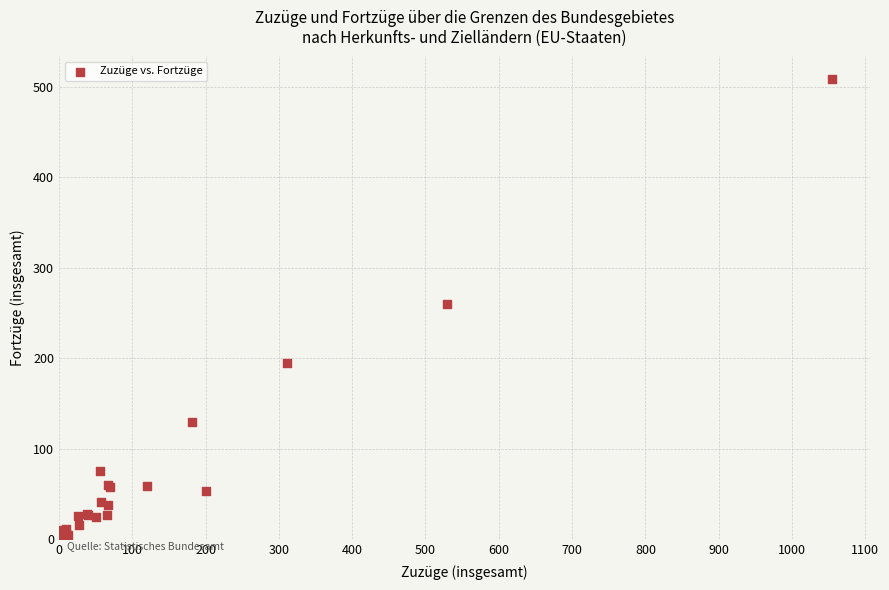

What Y value in the scatter plot is closest to 254?

260